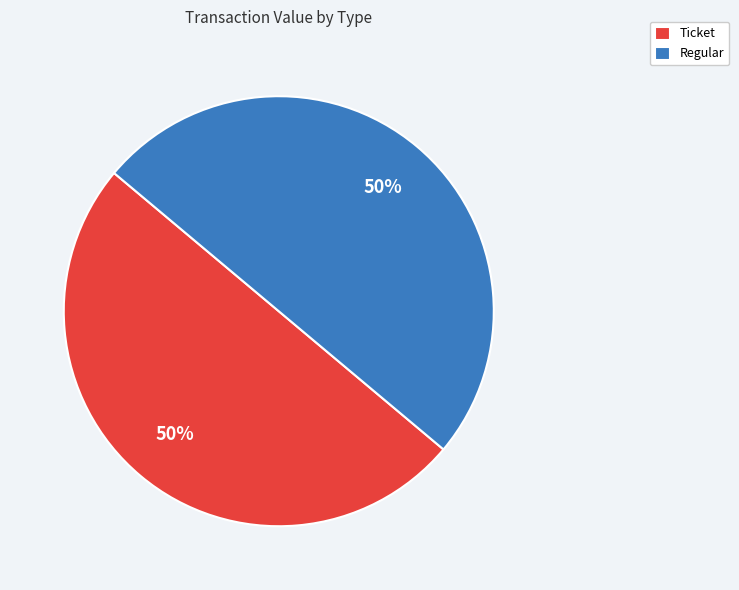

Is it true that Regular is 50% of the pie?

True